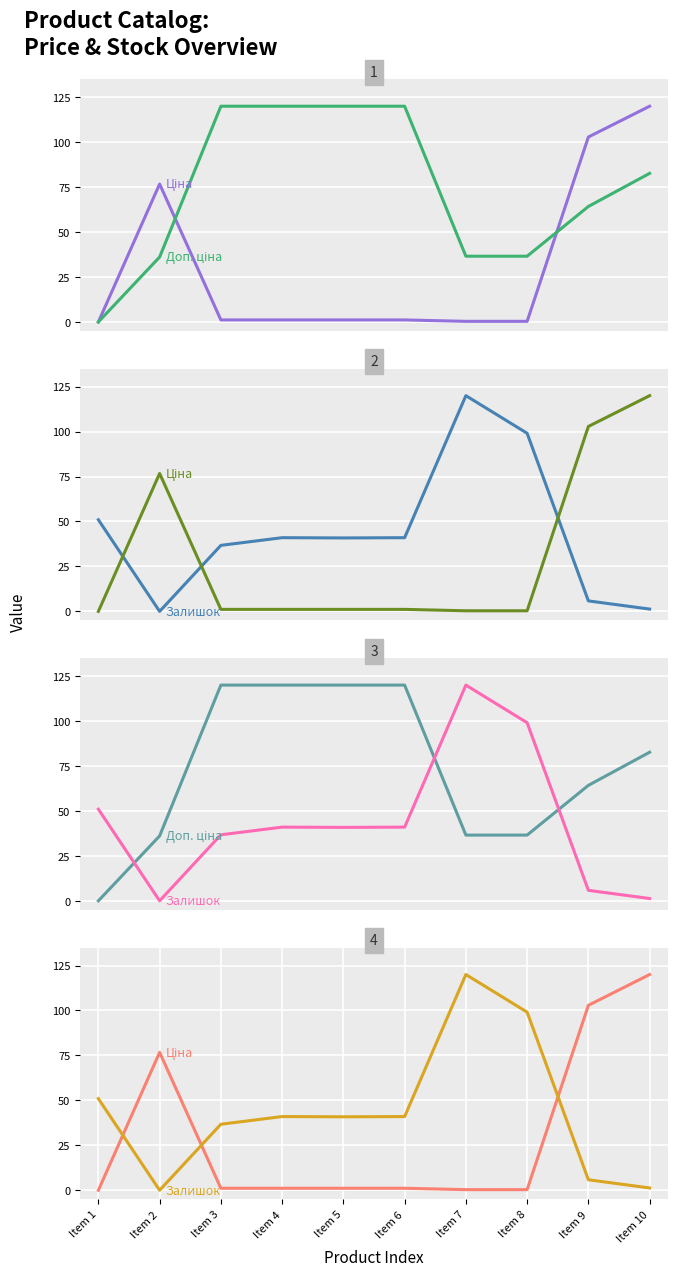

How many values in Ціна are above zero?

9